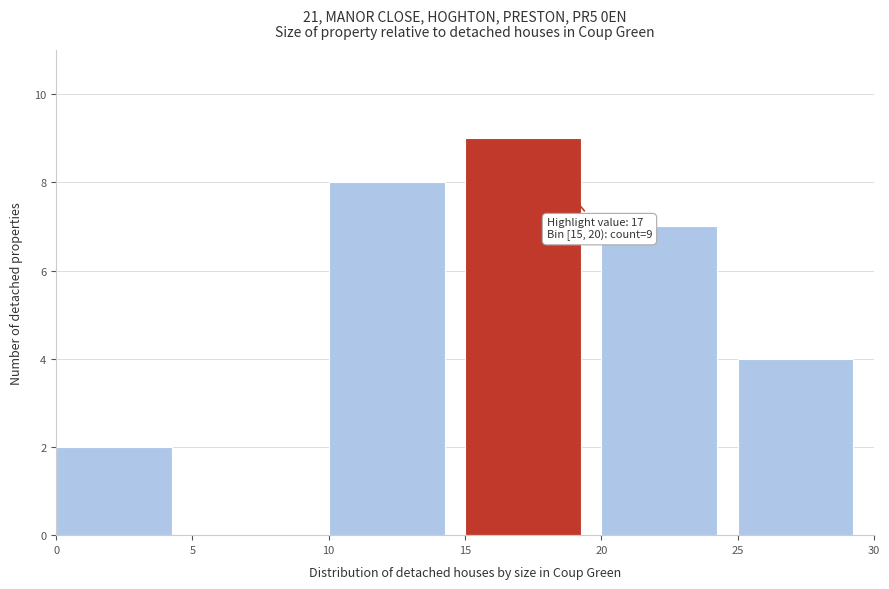

Over which range of the x-axis is the bar tallest?

15 to 20